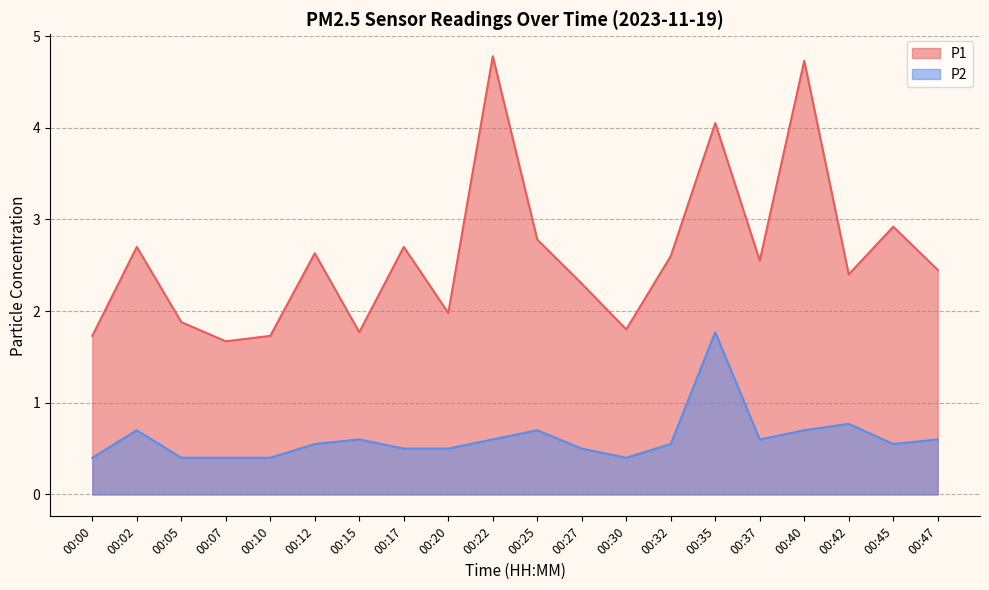

At how many categories does at least one series exceed 4?

3